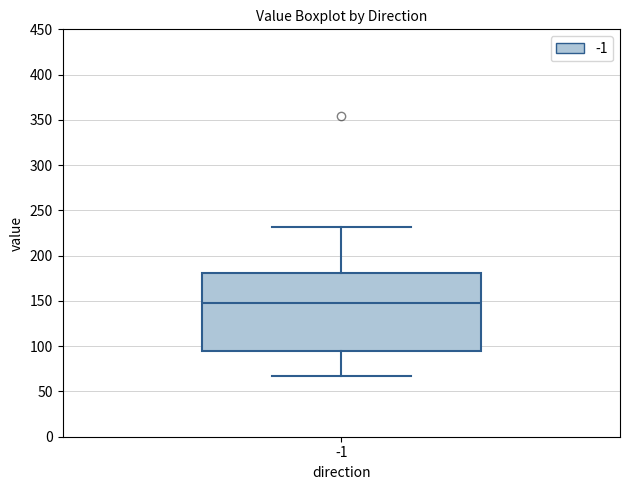

Read this box plot against the y-axis: the position of the median line, the range covered by the box, and the ends of both whiskers. The values are not printed on the chart, so give them approximately, as read against the axis.

median 150, box 95 to 180, whiskers 65 to 230